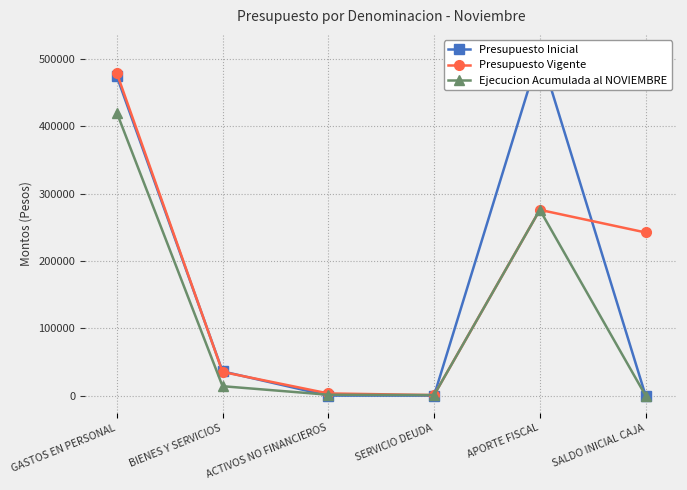

What is the sum of all Presupuesto Vigente values?

1036230